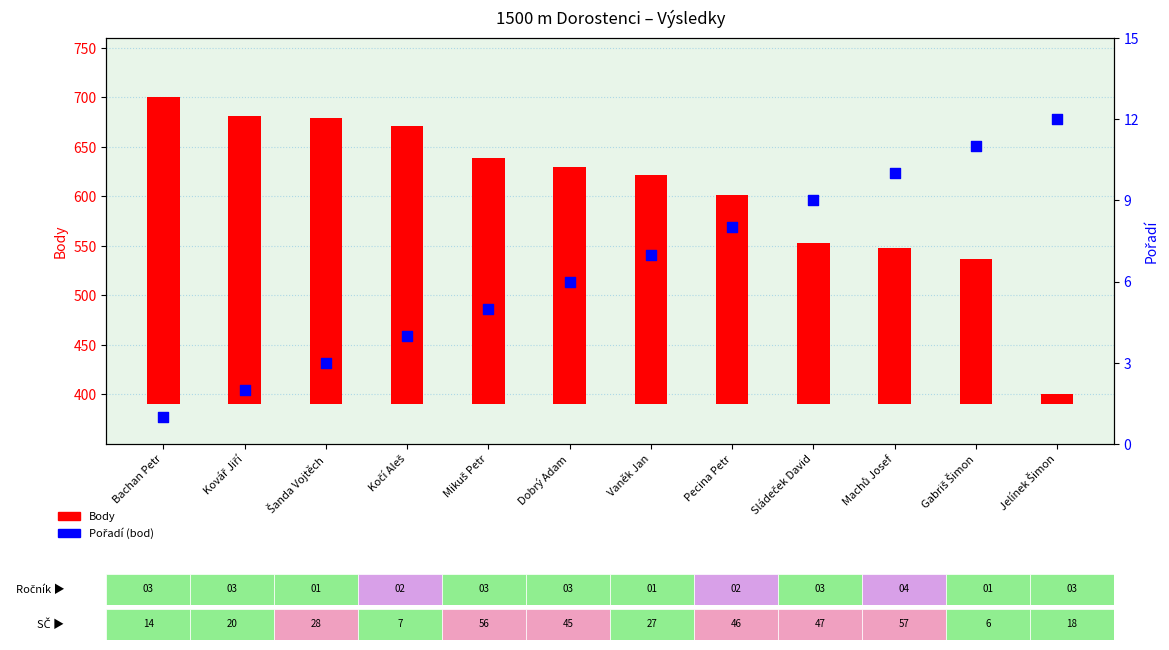

Which series reaches the minimum Y coordinate?

Pořadí